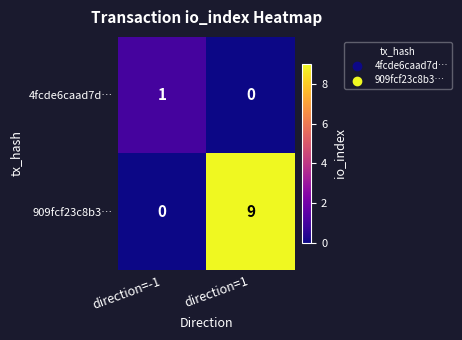

Which series has the largest total across all categories?

909fcf23c8b3…